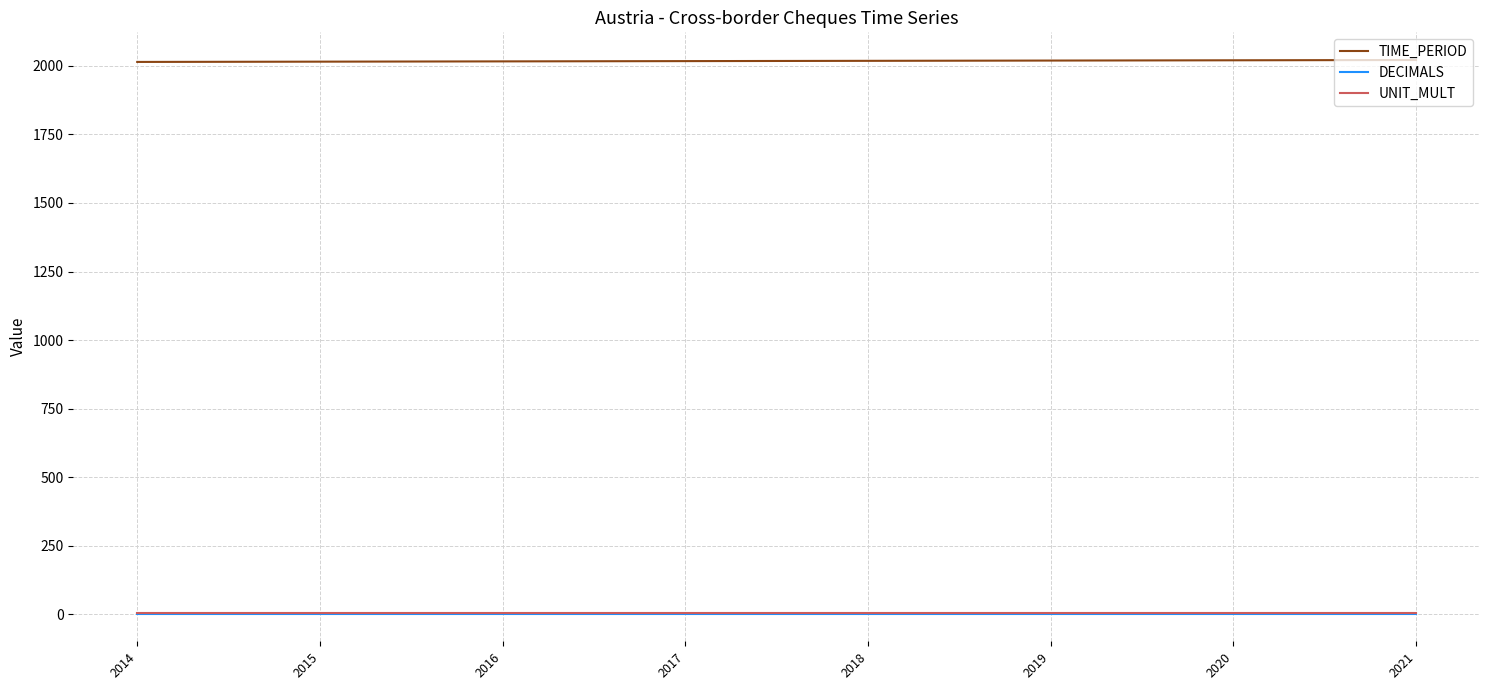

Which series has the largest total across all categories?

TIME_PERIOD